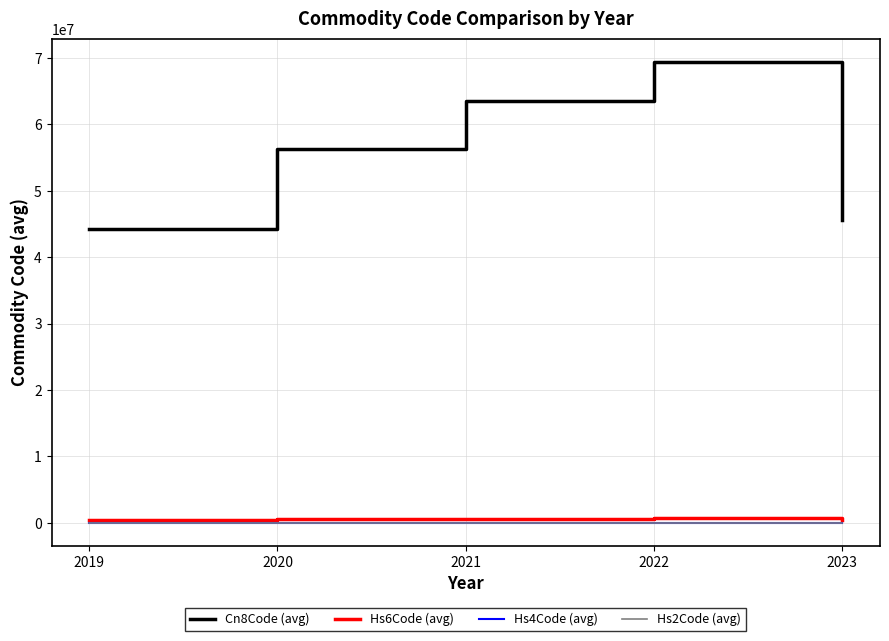

What is the difference between the highest and lowest values at 2019?

44191506.0